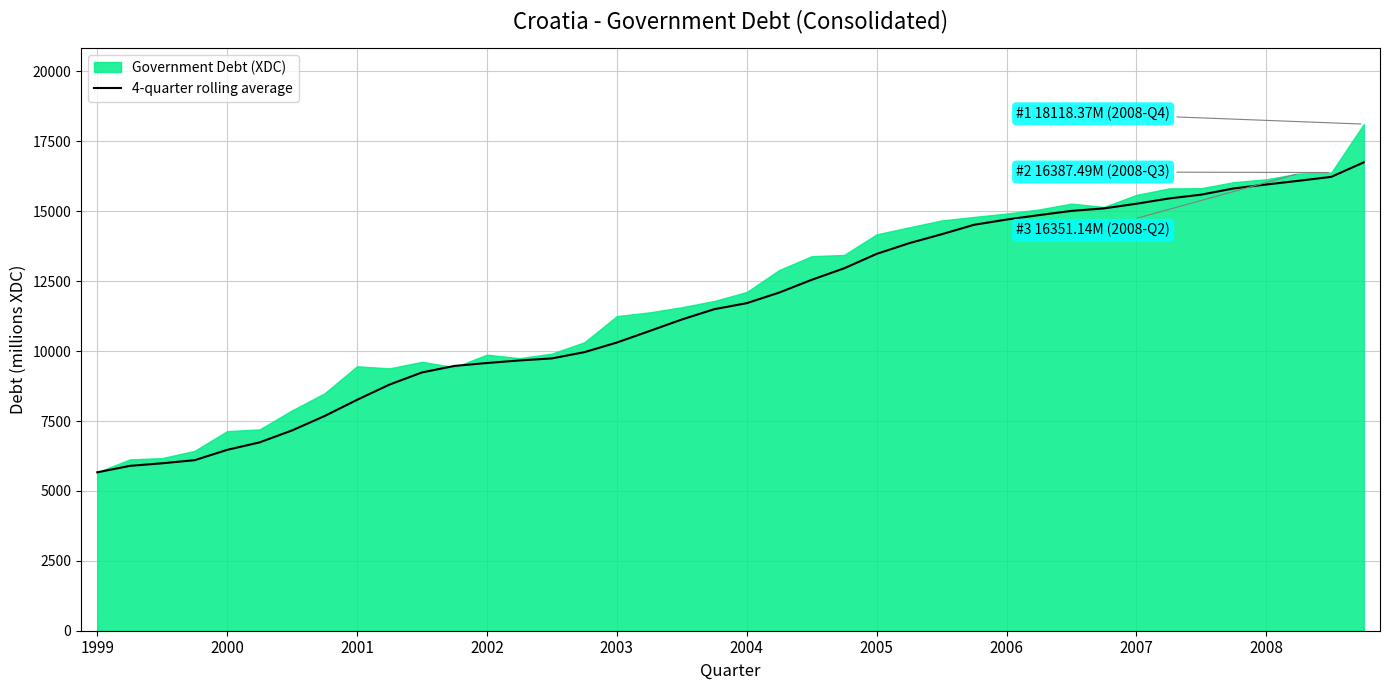

What is the maximum value for 4-quarter rolling average?

16750.5